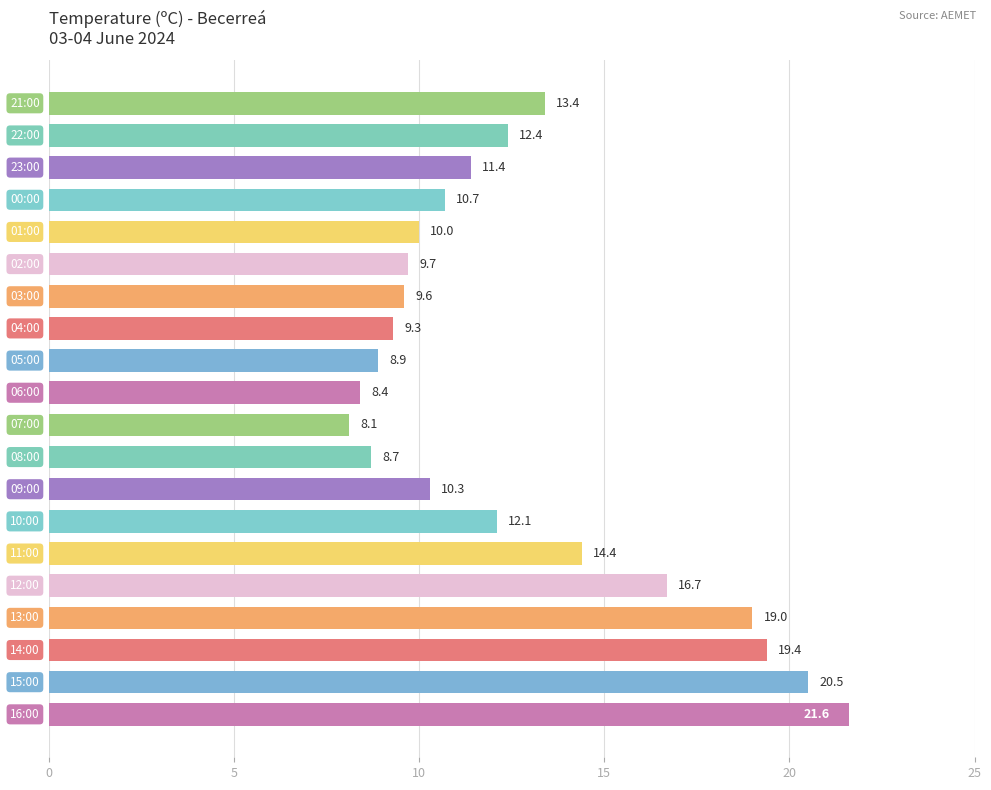

What is the difference between the maximum and minimum values?

13.5